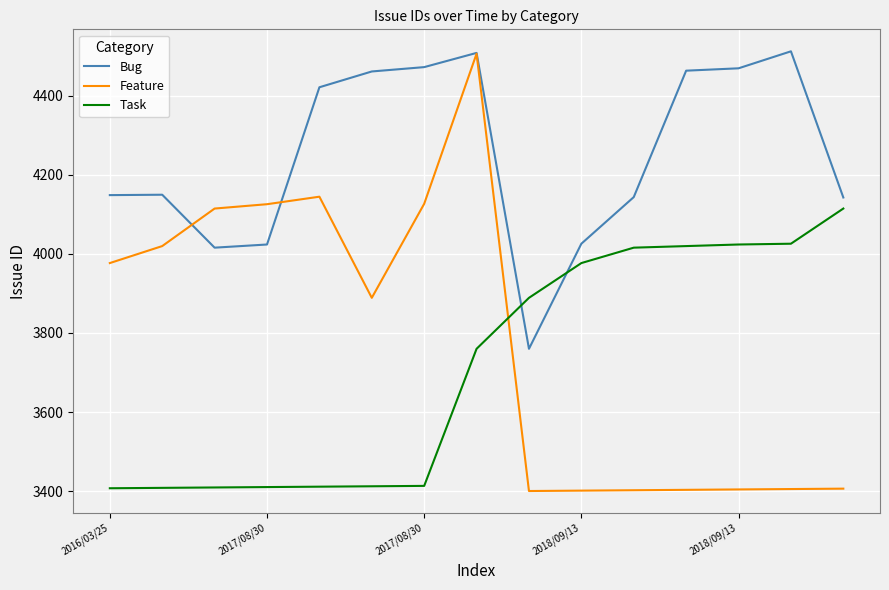

What is the minimum value shown in the chart?

3400